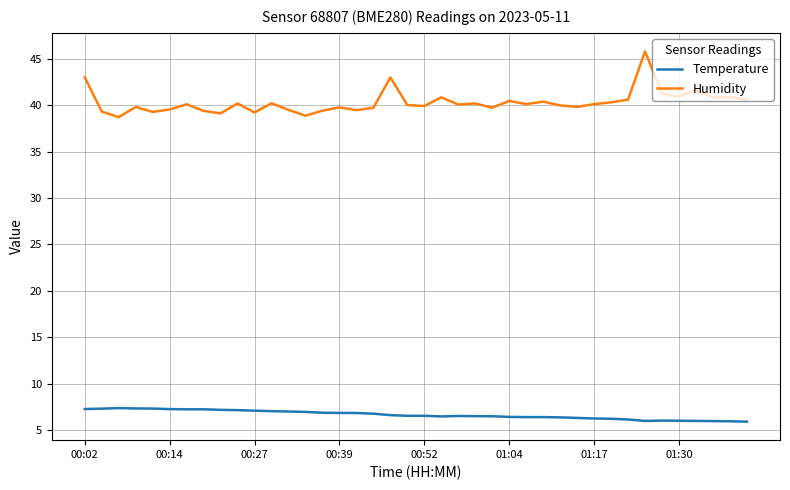

Rank the series by their average value, from lowest to highest.

Temperature, Humidity